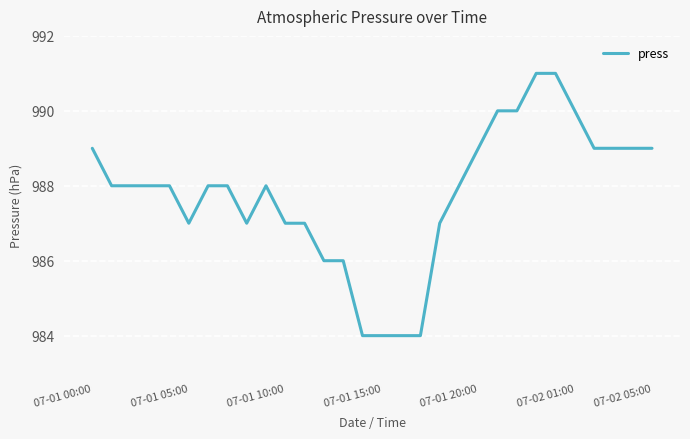

What is the smallest value displayed?

984